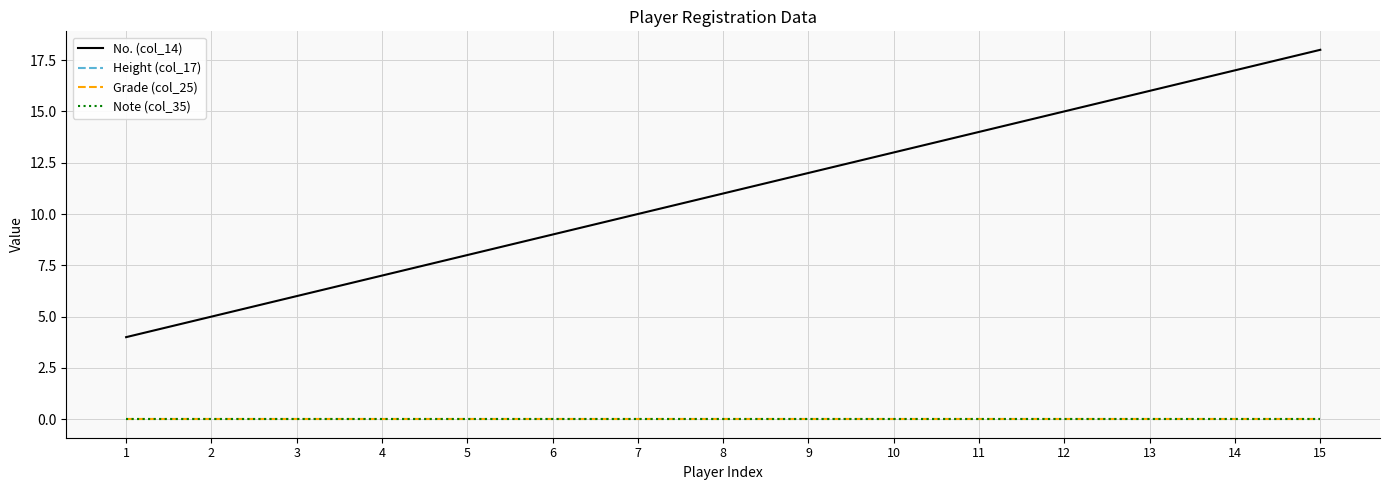

Does the chart have visible grid lines?

Yes